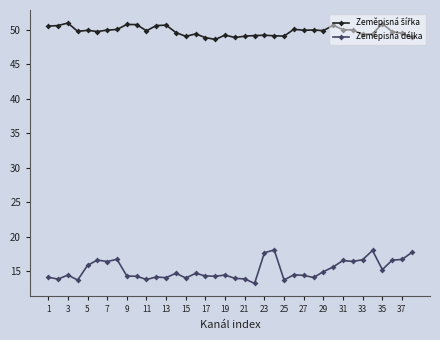

True or false: Zeměpisná délka has more than 2 interior local peaks.

True